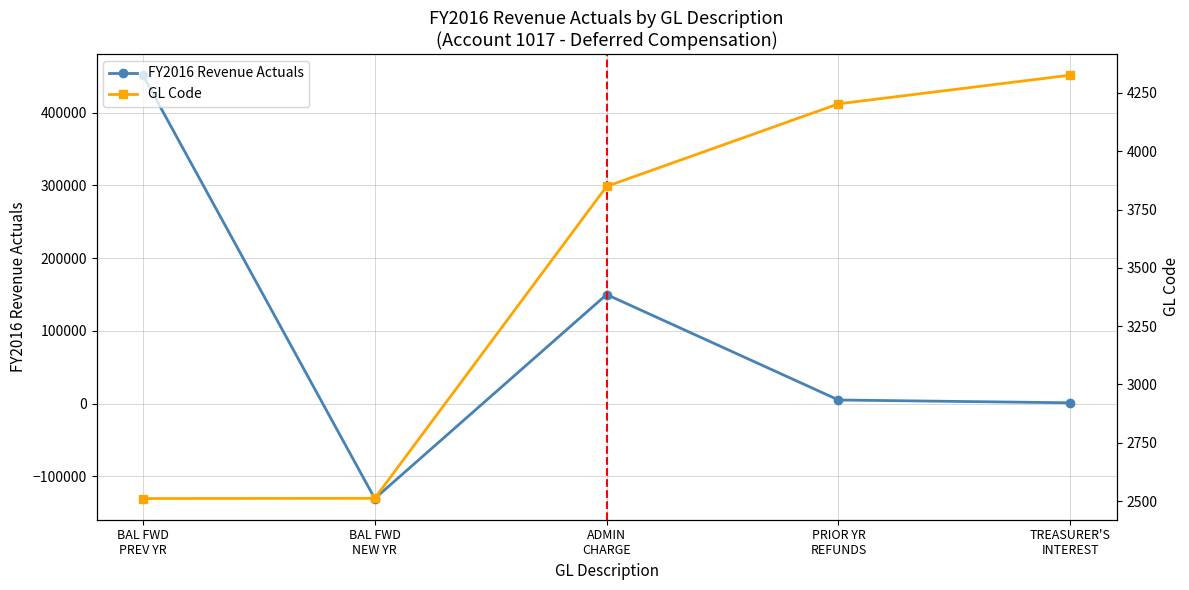

Which series changed the most between BAL FWD
PREV YR and ADMIN
CHARGE?

FY2016 Revenue Actuals